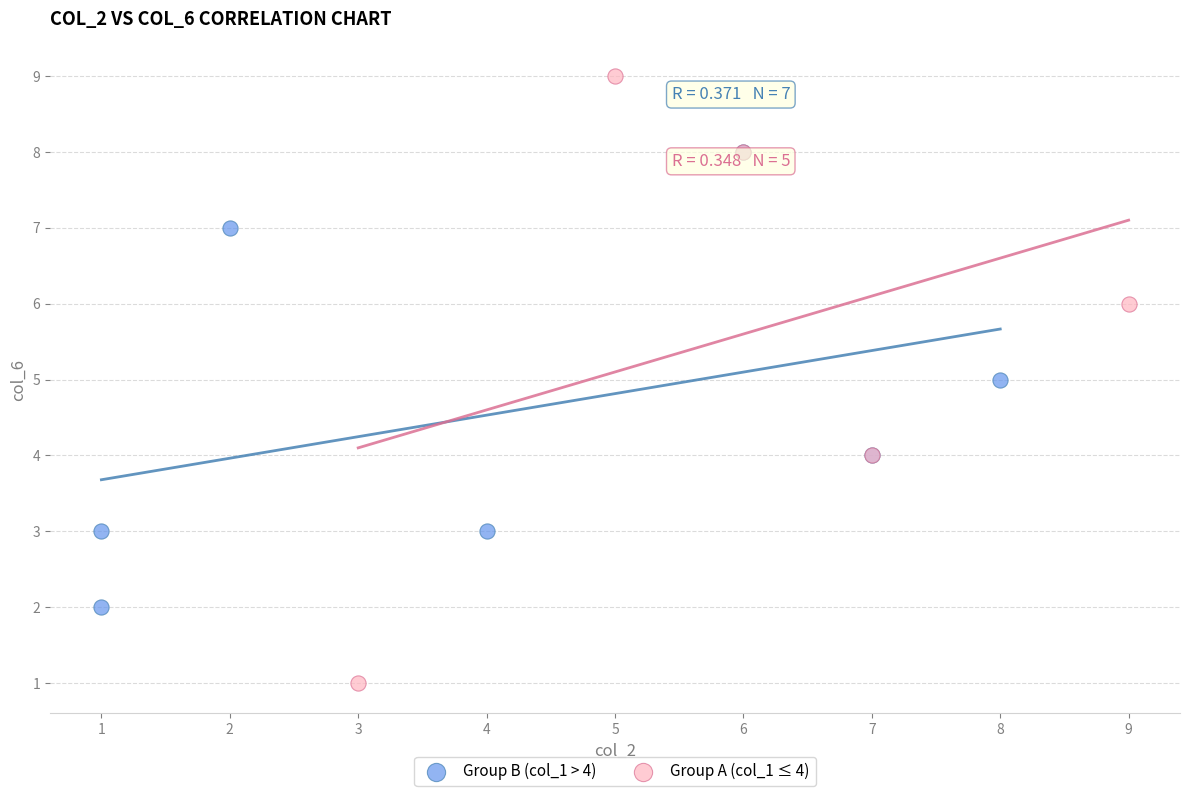

Which series has the widest spread of Y values?

Group A (col_1 ≤ 4)